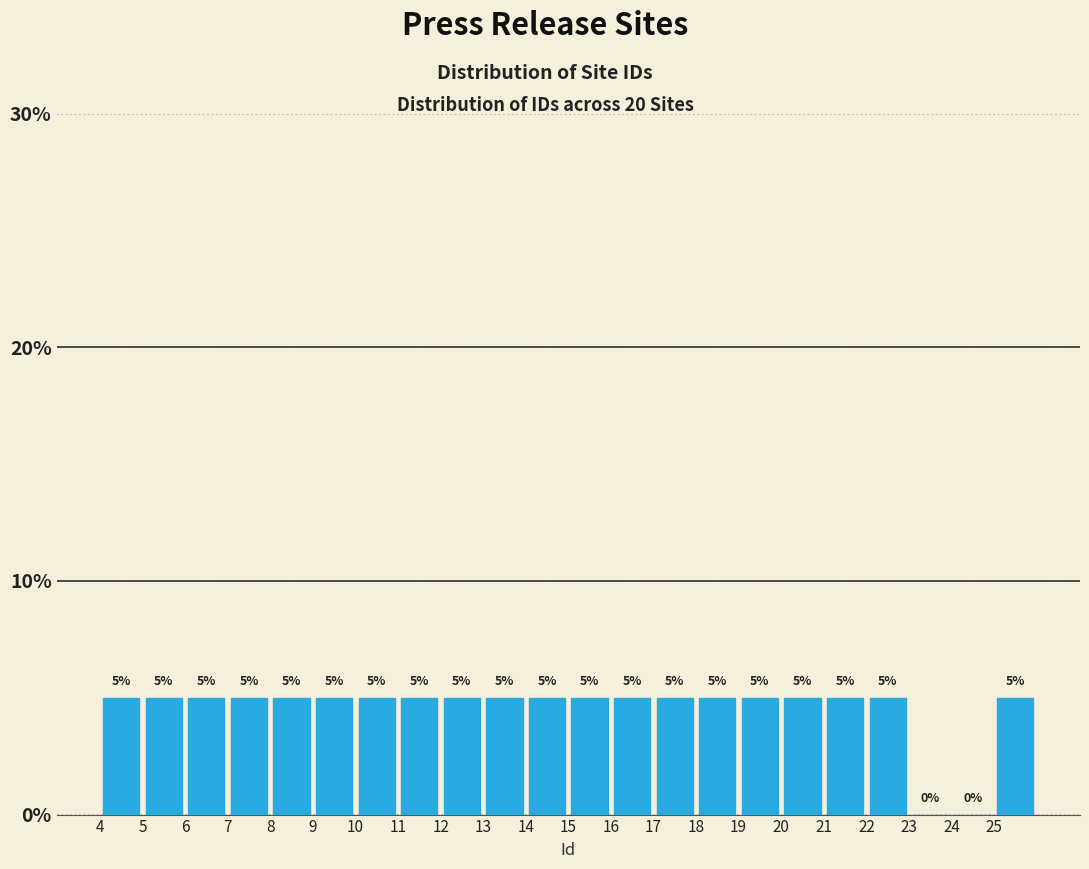

Reading left to right, list every bar in this chart as the range it spans on the x-axis followed by its height.

4 to 5: 5
5 to 6: 5
6 to 7: 5
7 to 8: 5
8 to 9: 5
9 to 10: 5
10 to 11: 5
11 to 12: 5
12 to 13: 5
13 to 14: 5
14 to 15: 5
15 to 16: 5
16 to 17: 5
17 to 18: 5
18 to 19: 5
19 to 20: 5
20 to 21: 5
21 to 22: 5
22 to 23: 5
23 to 24: 0
24 to 25: 0
25 to 26: 5